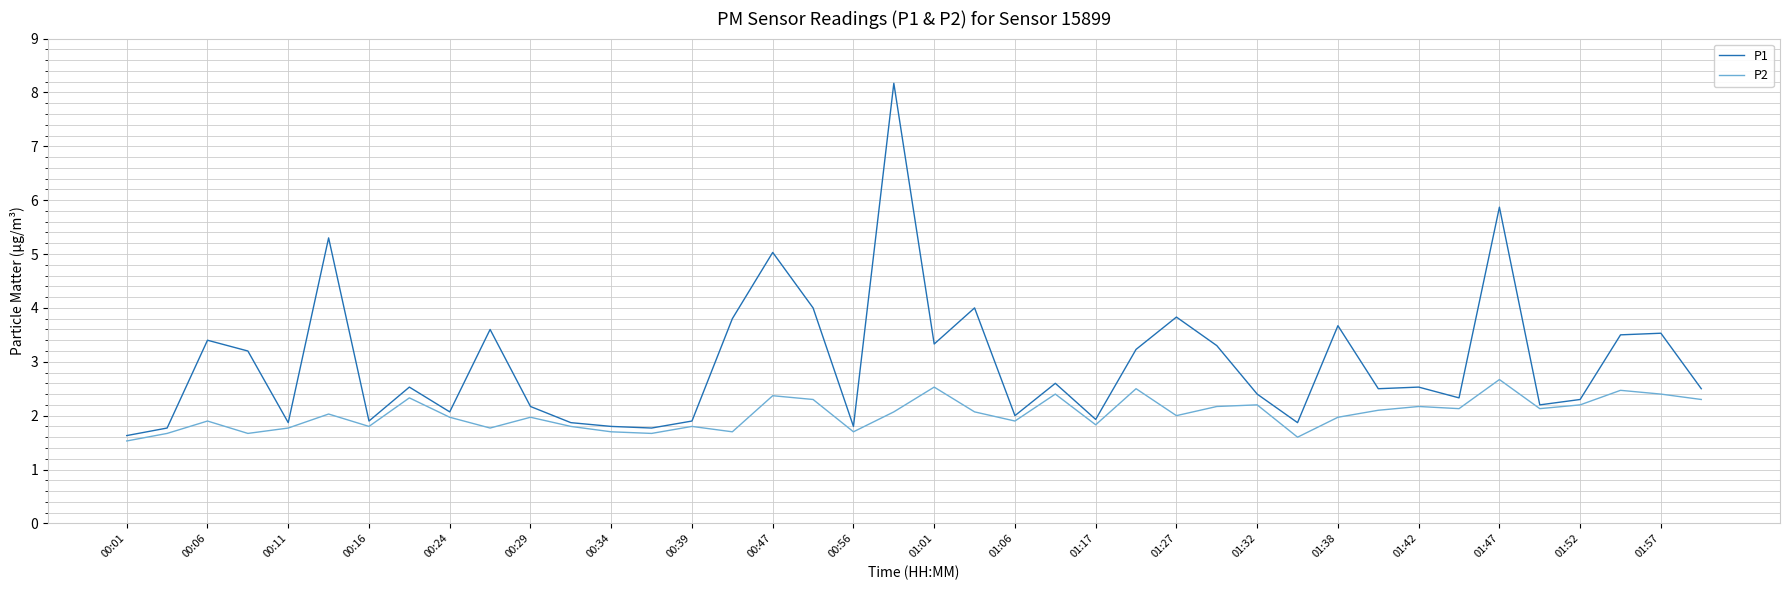

Rank the series by their average value, from lowest to highest.

P2, P1